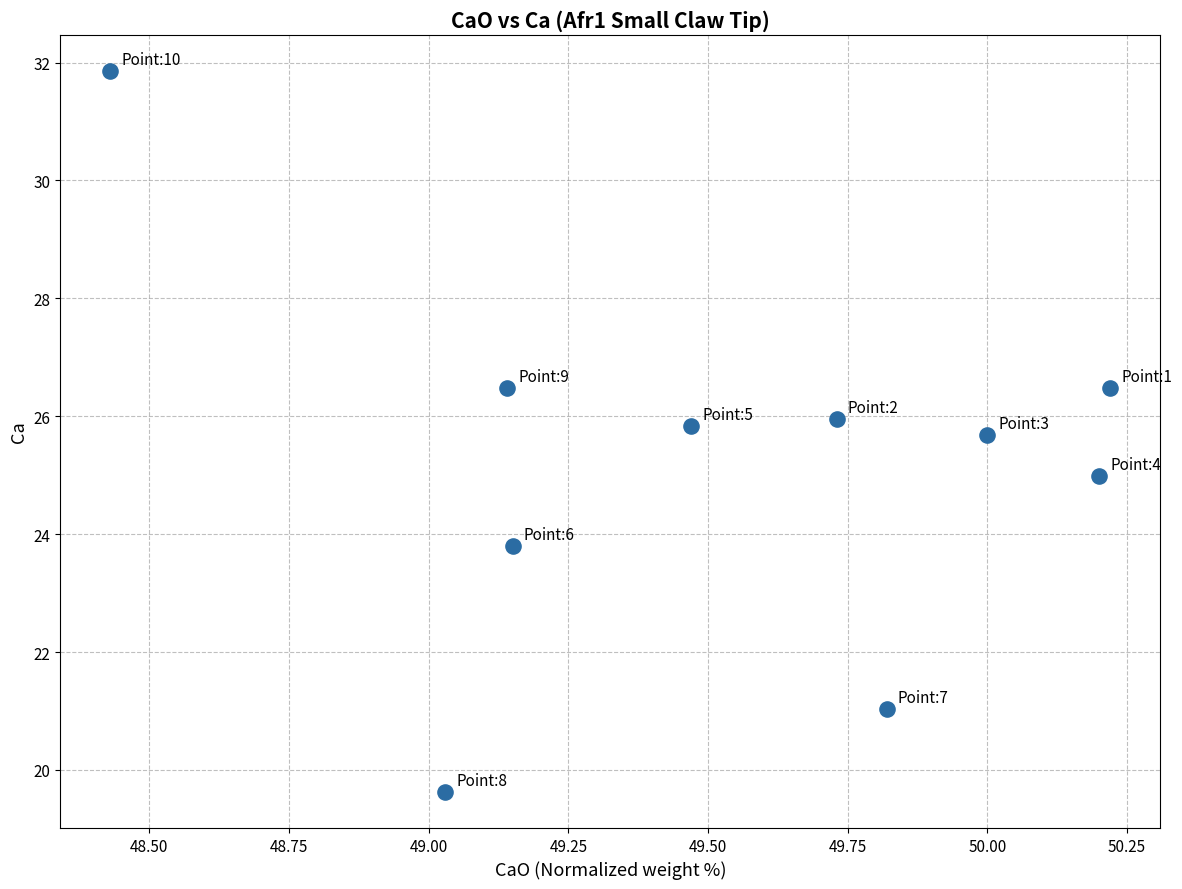

What is the range of Y values (max minus min)?

12.2